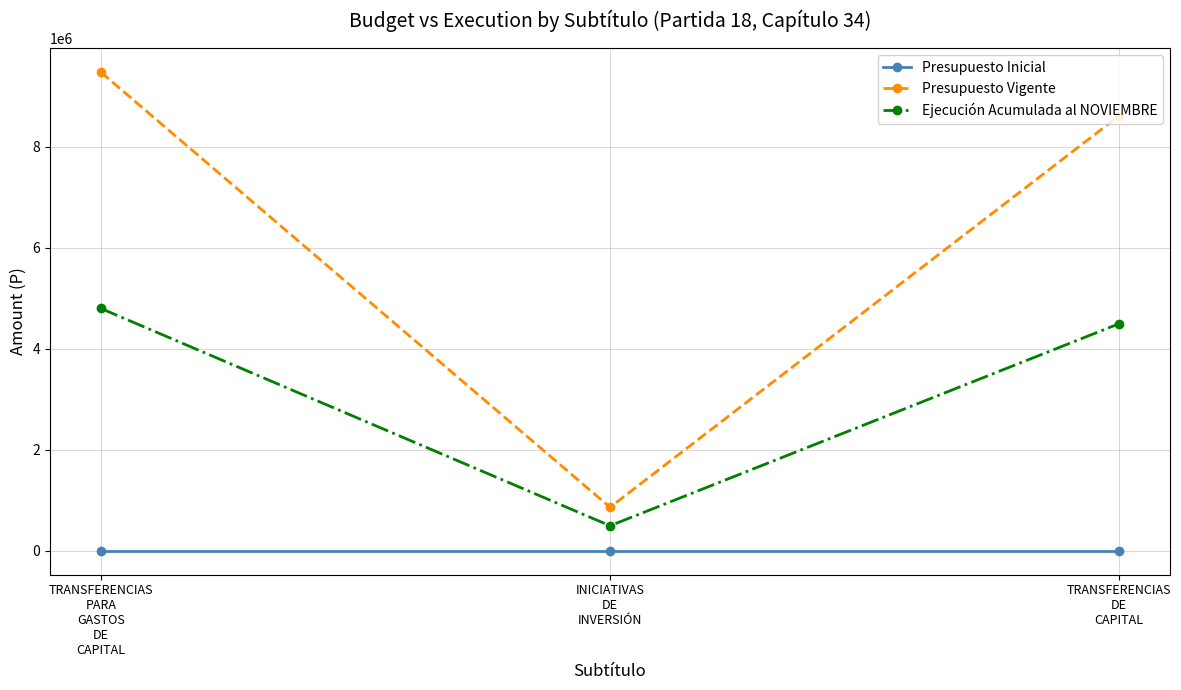

What position from the right is TRANSFERENCIAS
DE
CAPITAL?

1